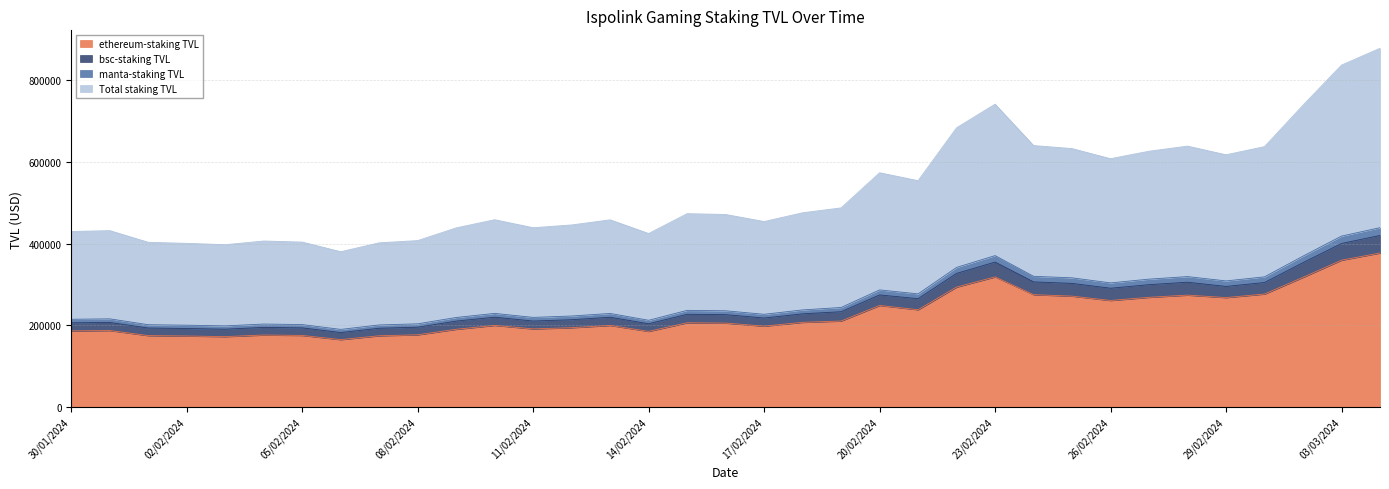

True or false: Total staking TVL and manta-staking TVL cross at least once.

False